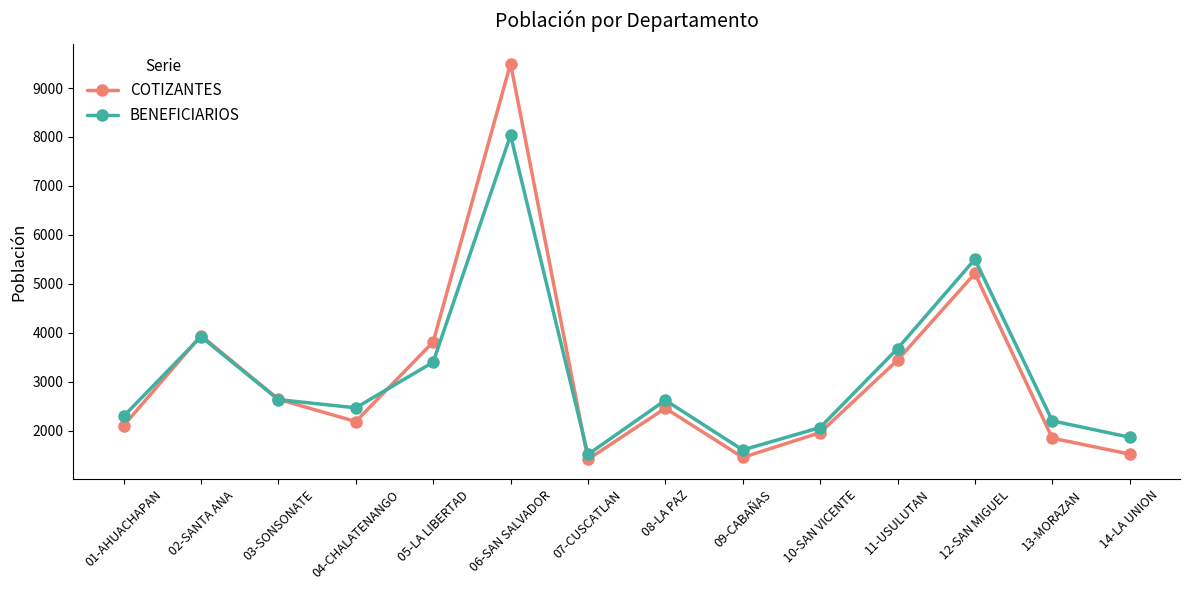

What is the label of the 2nd point from the right?

13-MORAZAN